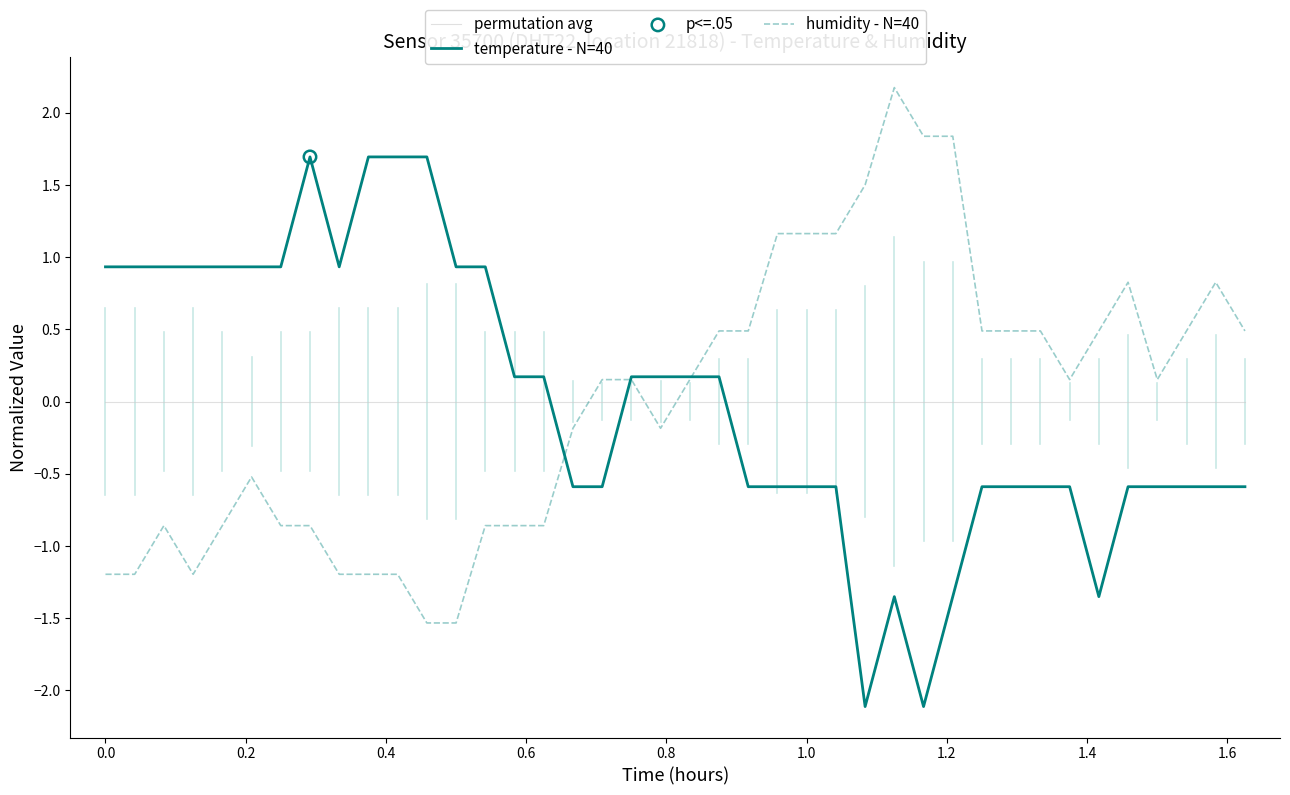

List the series in order of their peak value, lowest first.

permutation avg, temperature - N=40, humidity - N=40